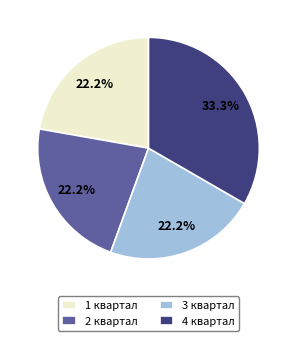

What is the ratio of the value at 3 квартал to the value at 1 квартал?

1.0